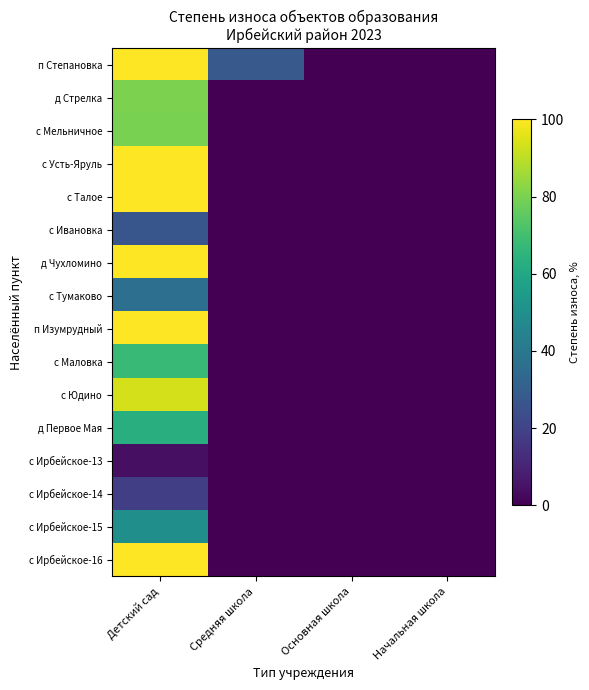

Reading left to right, transcribe all the data shown in this chart.

п Степановка: Детский сад=100.0	Средняя школа=27.8	Основная школа=0.0	Начальная школа=0.0
д Стрелка: Детский сад=80.4	Средняя школа=0.0	Основная школа=0.0	Начальная школа=0.0
с Мельничное: Детский сад=79.7	Средняя школа=0.0	Основная школа=0.0	Начальная школа=0.0
с Усть-Яруль: Детский сад=100.0	Средняя школа=0.0	Основная школа=0.0	Начальная школа=0.0
с Талое: Детский сад=100.0	Средняя школа=0.0	Основная школа=0.0	Начальная школа=0.0
с Ивановка: Детский сад=26.6	Средняя школа=0.0	Основная школа=0.0	Начальная школа=0.0
д Чухломино: Детский сад=100.0	Средняя школа=0.0	Основная школа=0.0	Начальная школа=0.0
с Тумаково: Детский сад=36.7	Средняя школа=0.0	Основная школа=0.0	Начальная школа=0.0
п Изумрудный: Детский сад=100.0	Средняя школа=0.0	Основная школа=0.0	Начальная школа=0.0
с Маловка: Детский сад=67.4	Средняя школа=0.0	Основная школа=0.0	Начальная школа=0.0
с Юдино: Детский сад=93.6	Средняя школа=0.0	Основная школа=0.0	Начальная школа=0.0
д Первое Мая: Детский сад=62.8	Средняя школа=0.0	Основная школа=0.0	Начальная школа=0.0
с Ирбейское-13: Детский сад=4.2	Средняя школа=0.0	Основная школа=0.0	Начальная школа=0.0
с Ирбейское-14: Детский сад=18.5	Средняя школа=0.0	Основная школа=0.0	Начальная школа=0.0
с Ирбейское-15: Детский сад=49.7	Средняя школа=0.0	Основная школа=0.0	Начальная школа=0.0
с Ирбейское-16: Детский сад=100.0	Средняя школа=0.0	Основная школа=0.0	Начальная школа=0.0